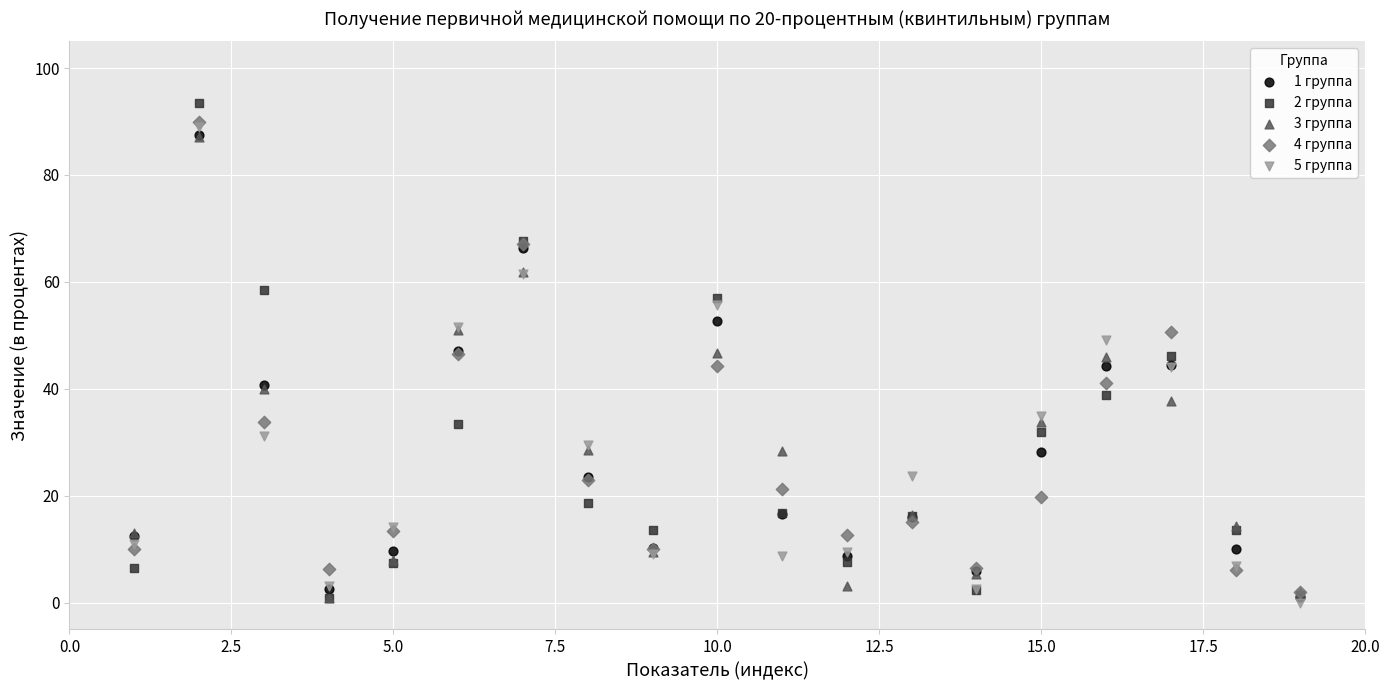

What are all the series names shown in the legend?

1 группа, 2 группа, 3 группа, 4 группа, 5 группа